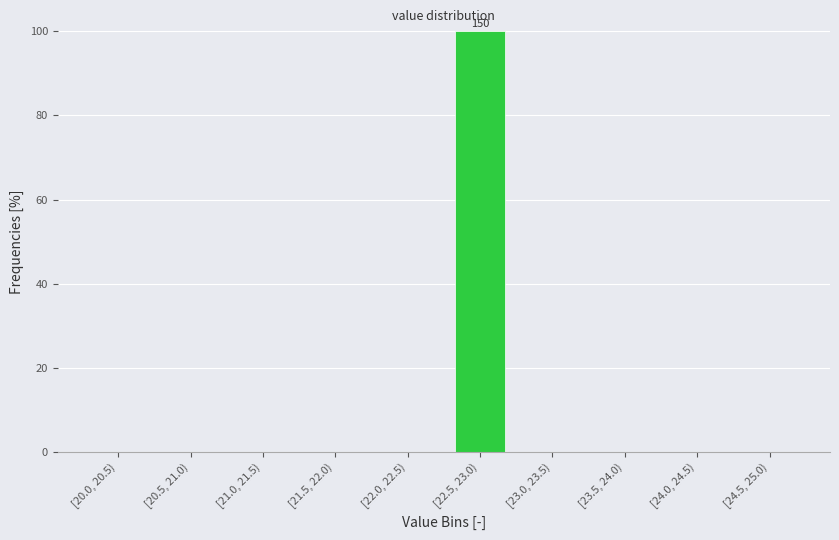

Reading right to left, transcribe all the data shown in this chart.

[24.5, 25.0)=0	[24.0, 24.5)=0	[23.5, 24.0)=0	[23.0, 23.5)=0	[22.5, 23.0)=100	[22.0, 22.5)=0	[21.5, 22.0)=0	[21.0, 21.5)=0	[20.5, 21.0)=0	[20.0, 20.5)=0